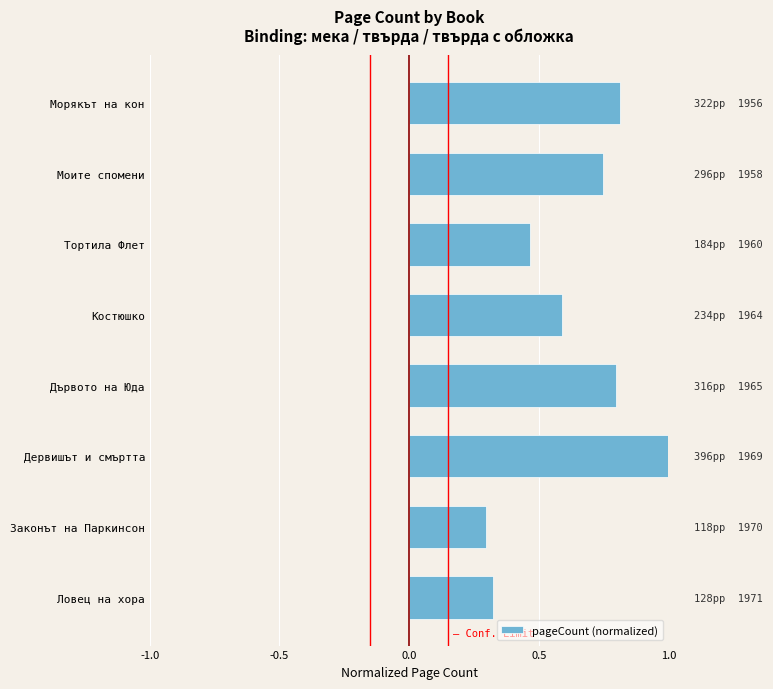

What is the sum of all values?

5.0